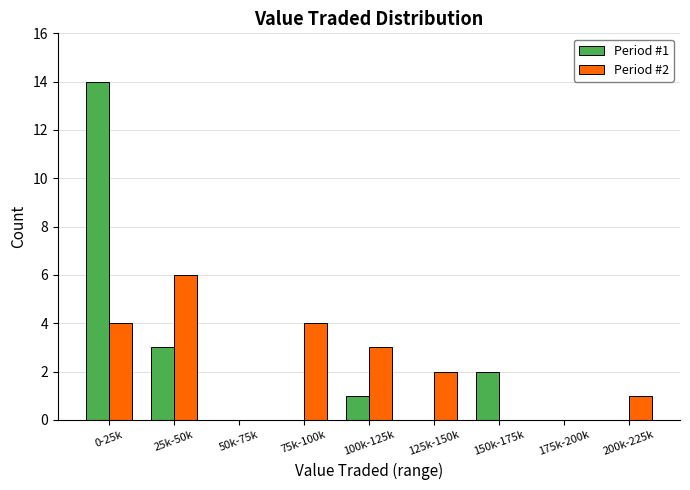

Reading left to right, extract all data points from this chart.

Period #1: 0-25k=14	25k-50k=3	50k-75k=0	75k-100k=0	100k-125k=1	125k-150k=0	150k-175k=2	175k-200k=0	200k-225k=0
Period #2: 0-25k=4	25k-50k=6	50k-75k=0	75k-100k=4	100k-125k=3	125k-150k=2	150k-175k=0	175k-200k=0	200k-225k=1